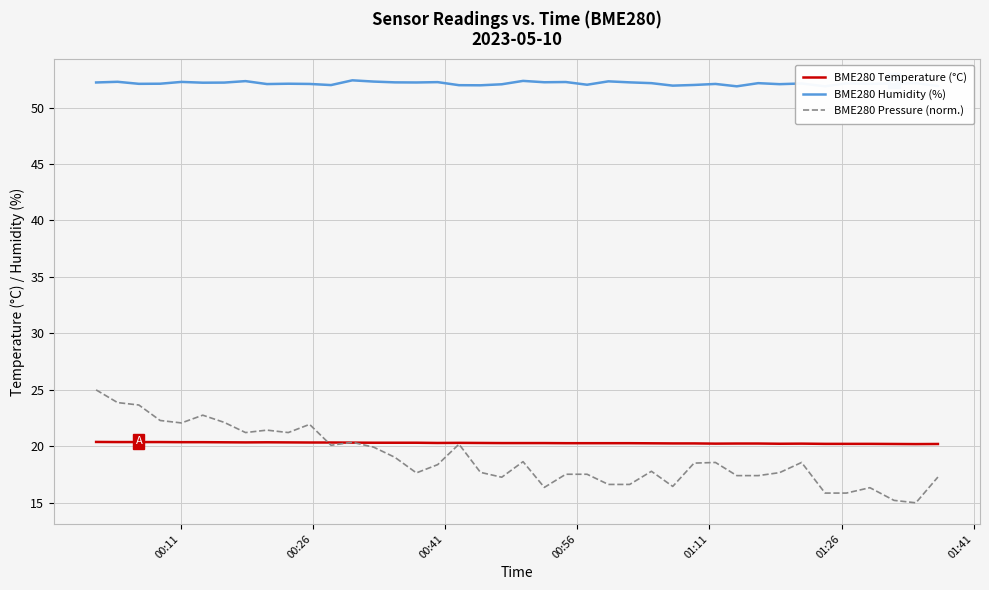

Count the number of data series in this chart.

3